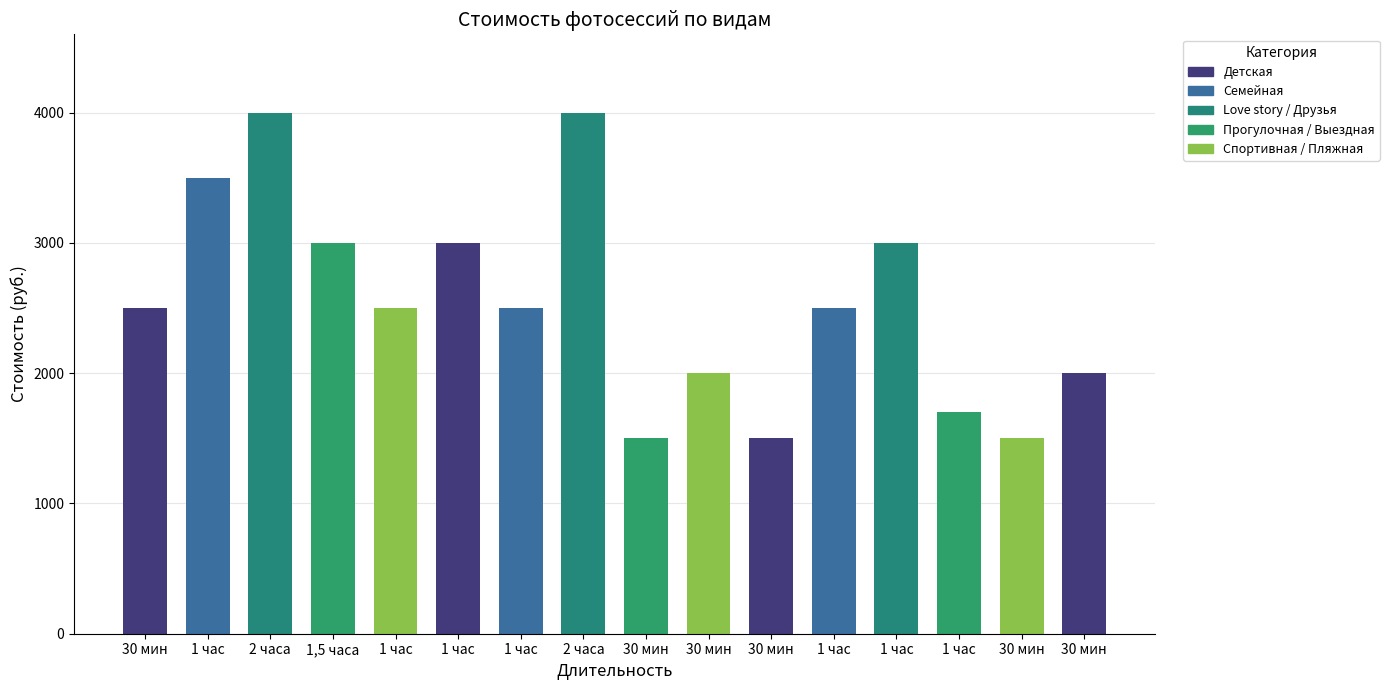

Are the bars horizontal?

No